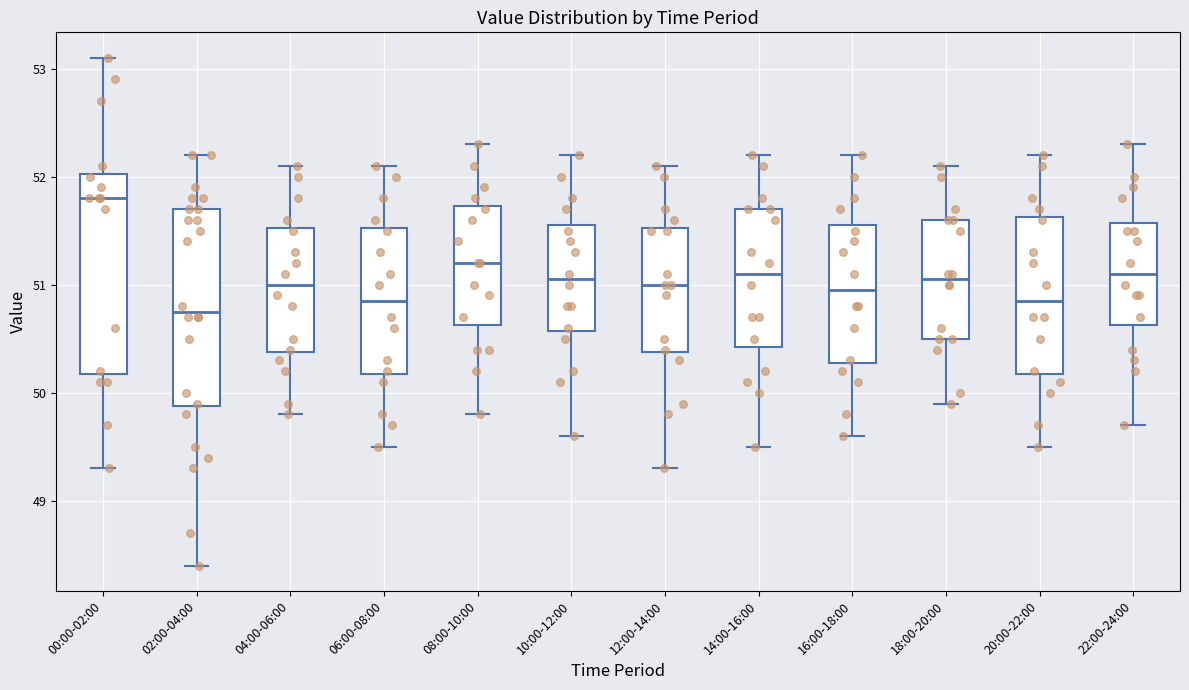

Where does the lower whisker of the box for 04:00-06:00 end on the y-axis? The values are not printed on the chart, so give them approximately, as read against the axis.

49.8